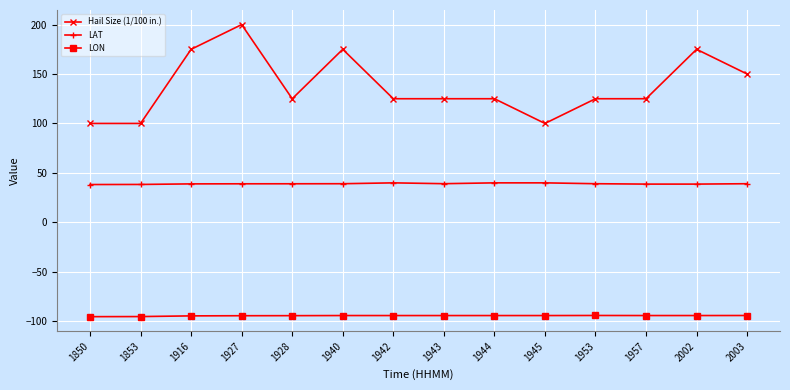

What is the difference between the maximum and minimum values in the LON series?

1.2